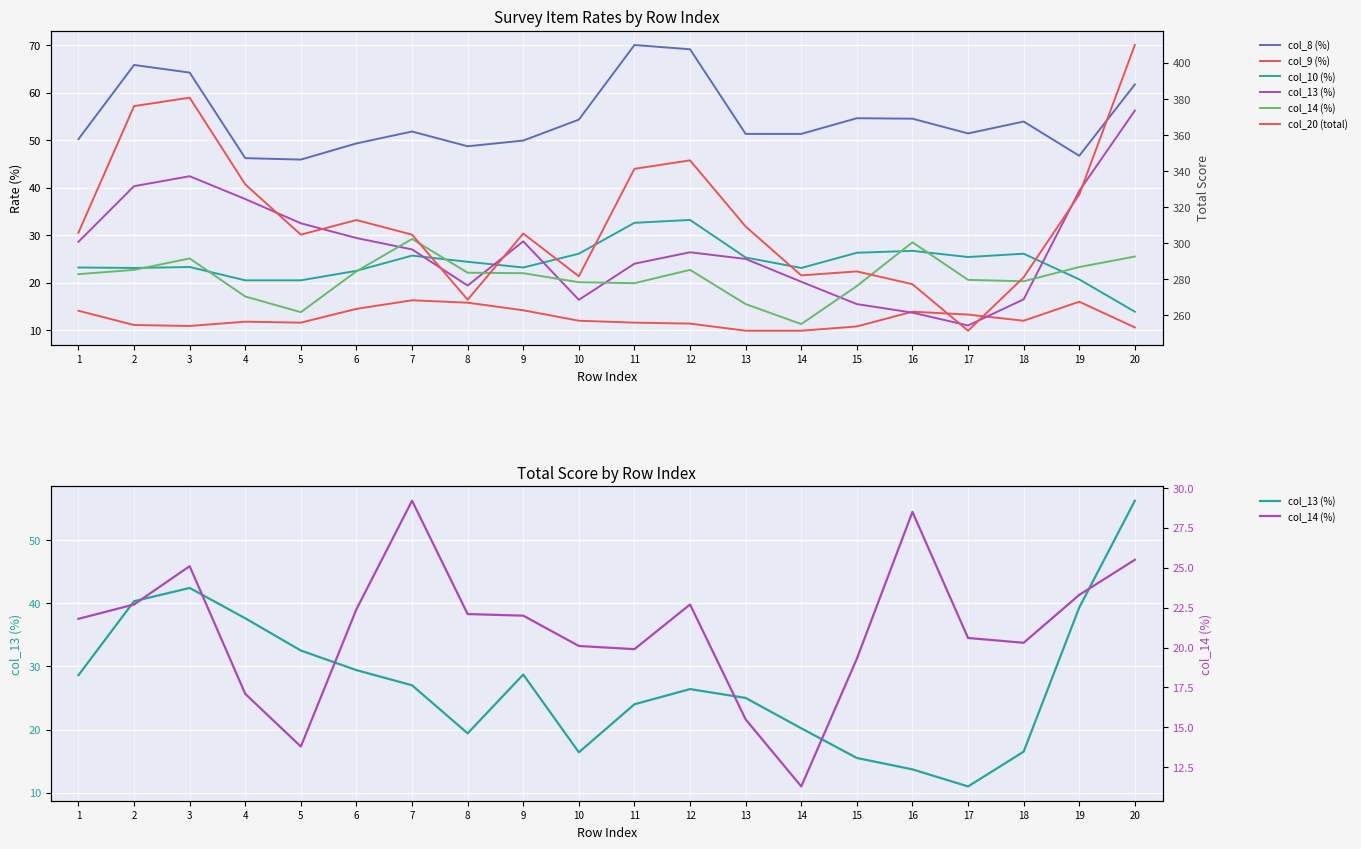

Where is col_8 (%) nearest to the value 57?

15